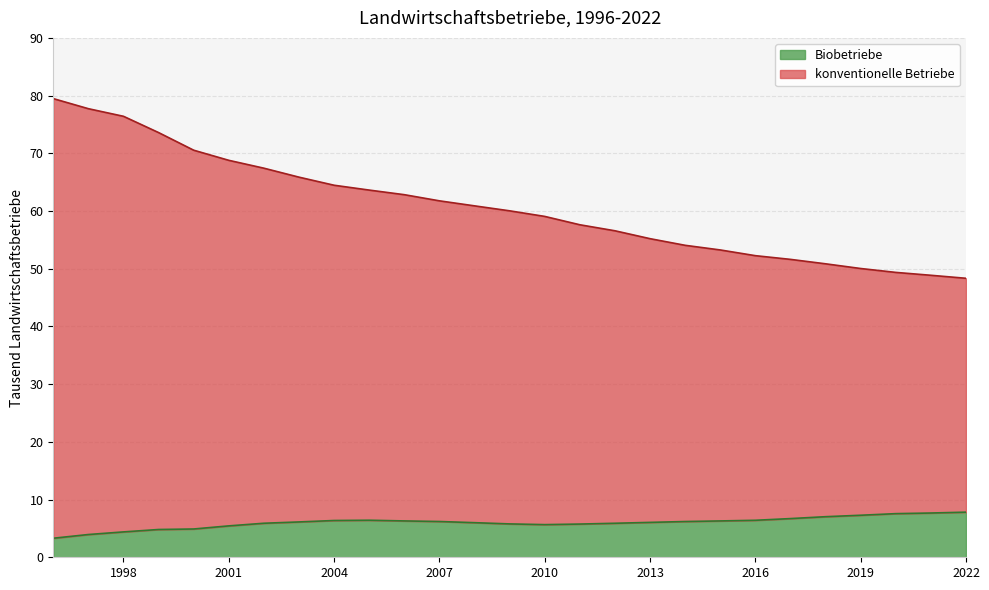

The value of Biobetriebe at 2005 is 6.4. True or false?

True